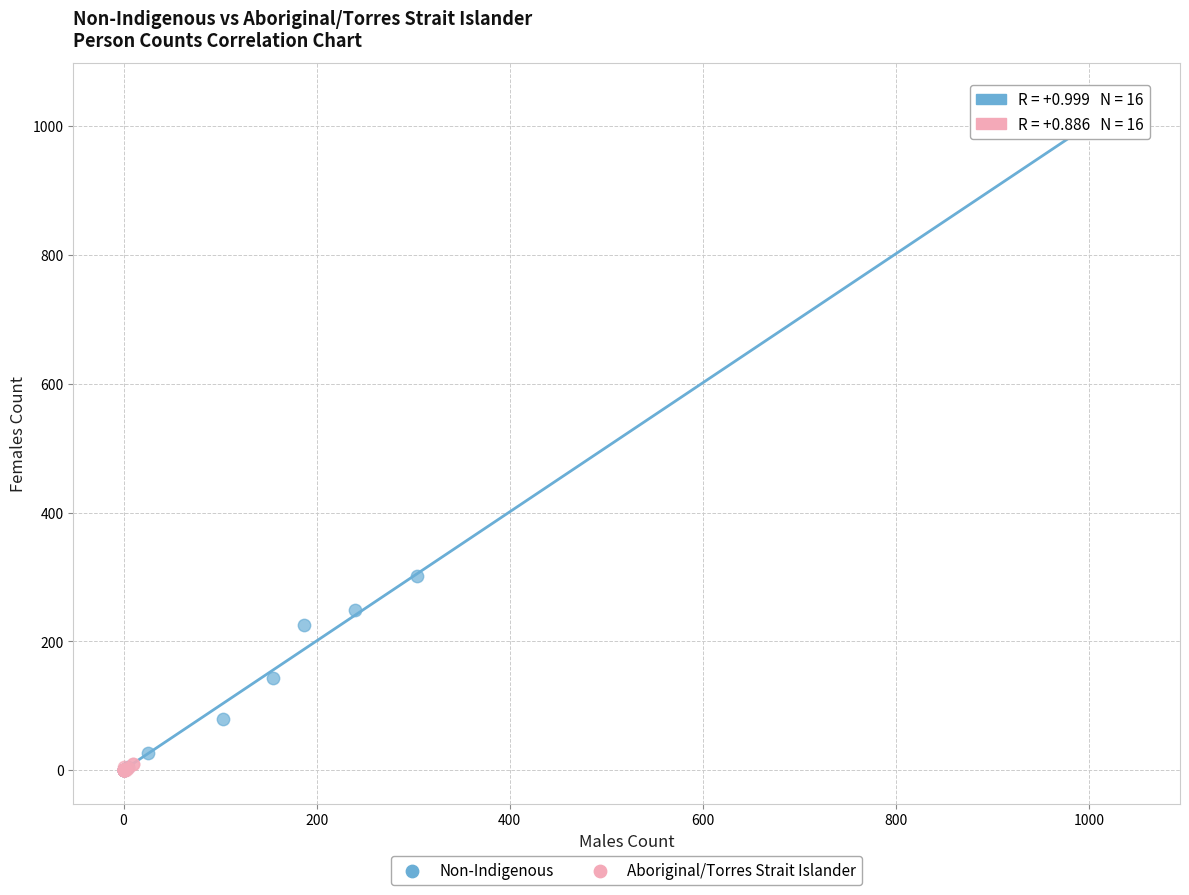

What are all the series names shown in the legend?

Non-Indigenous, Aboriginal/Torres Strait Islander